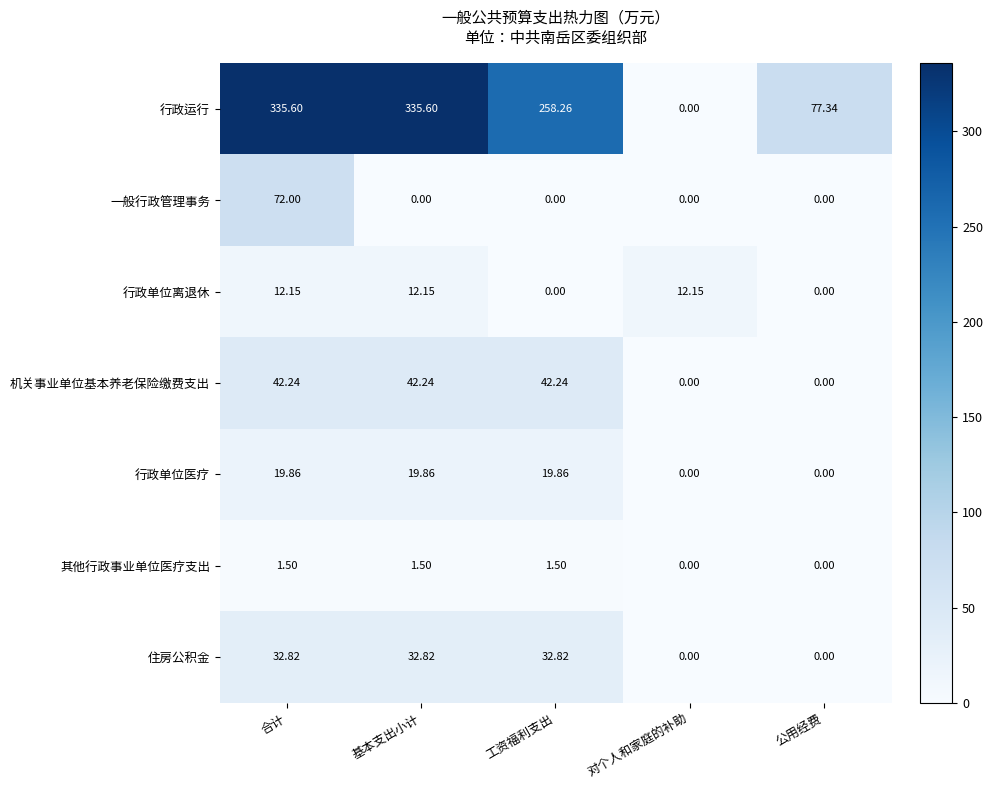

At which label does 行政单位医疗 first exceed 19?

合计